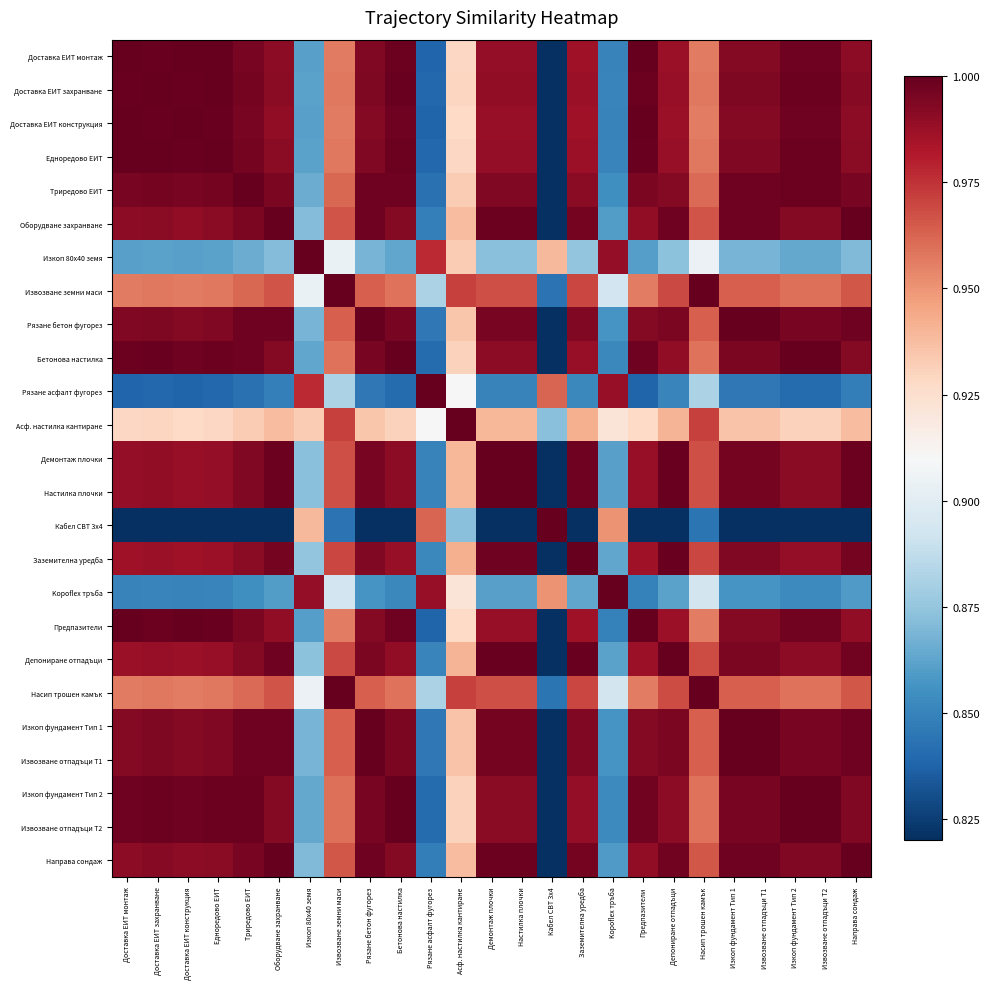

Between Изкоп 80x40 земя and Извозване земни маси, which is larger?

Извозване земни маси